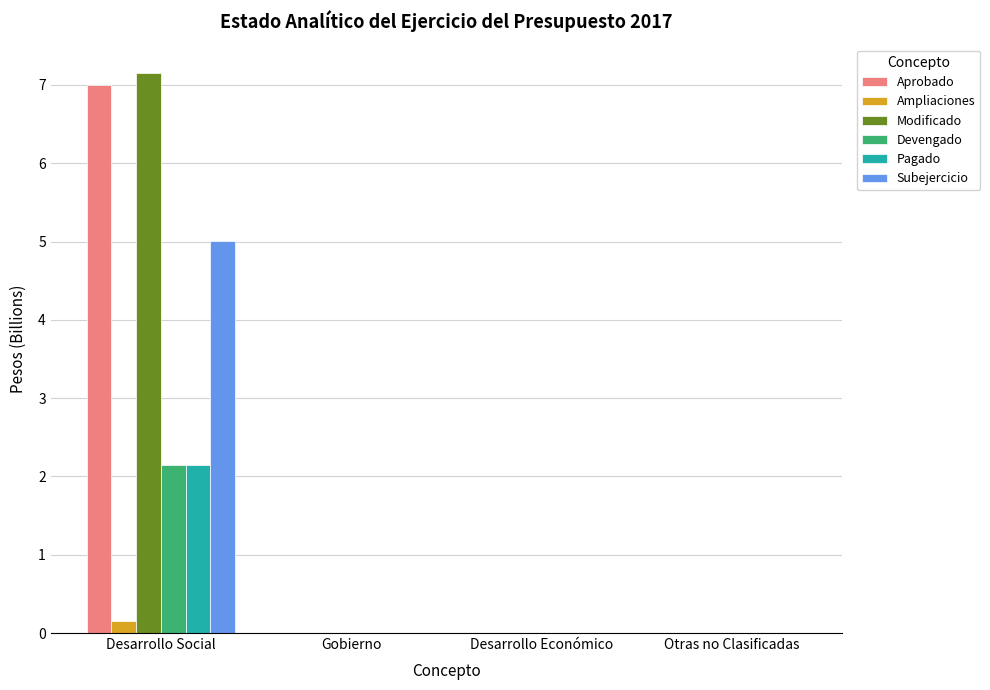

What is the sum of the Modificado values at Gobierno and Desarrollo Social?

7.2